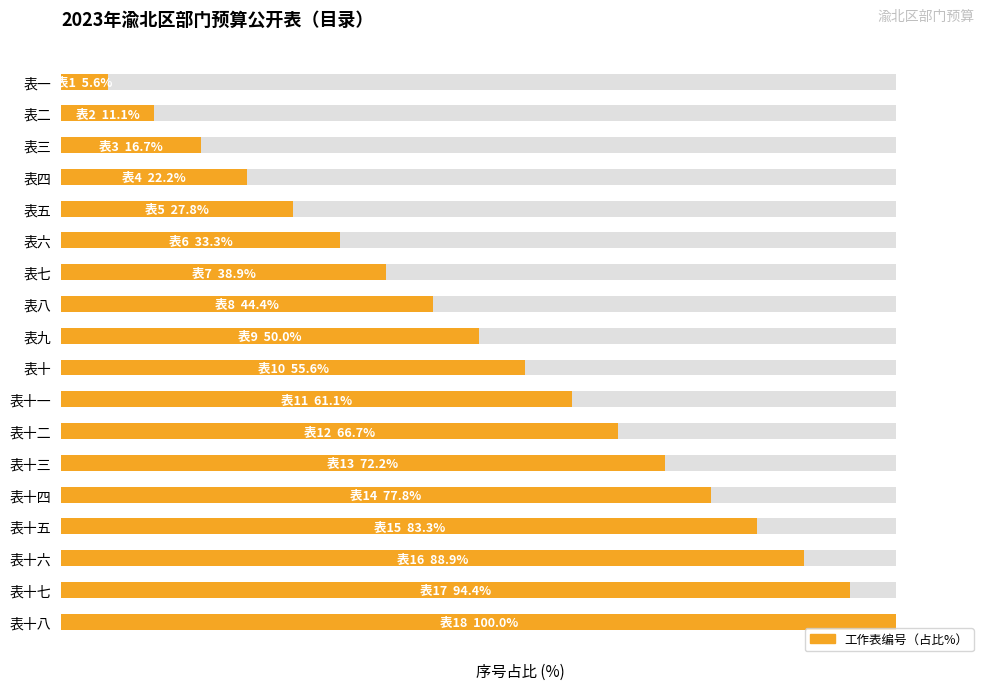

The chart shows a value of 146.8 at 14. True or false?

False